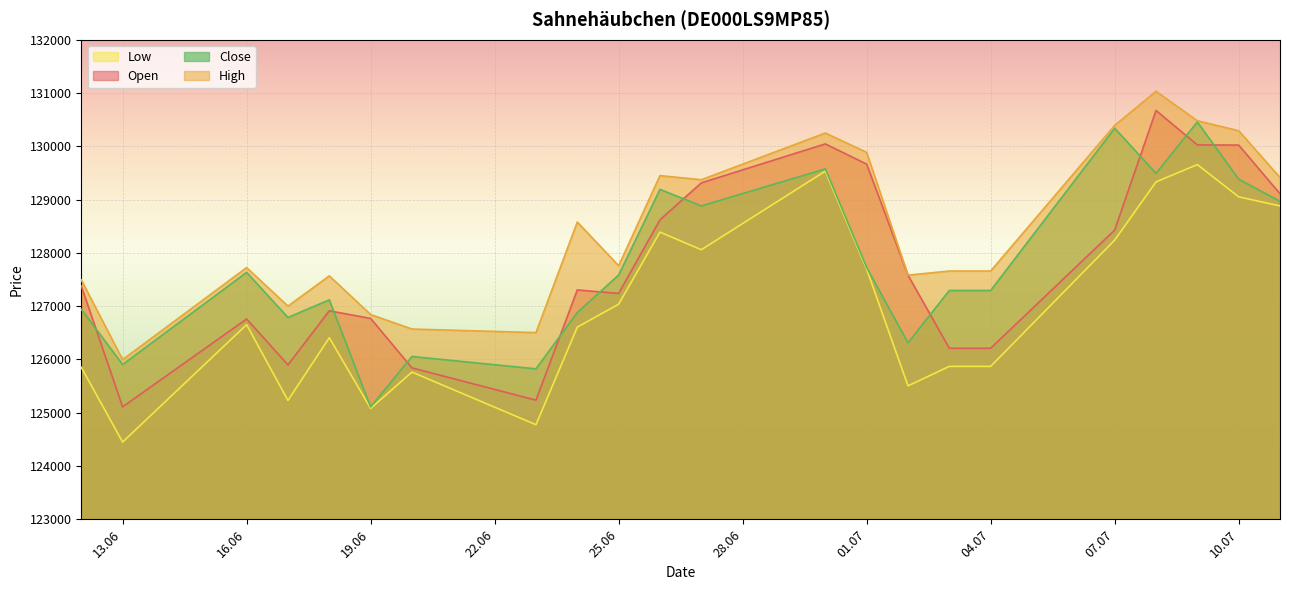

What is the highest value of the High series?

131033